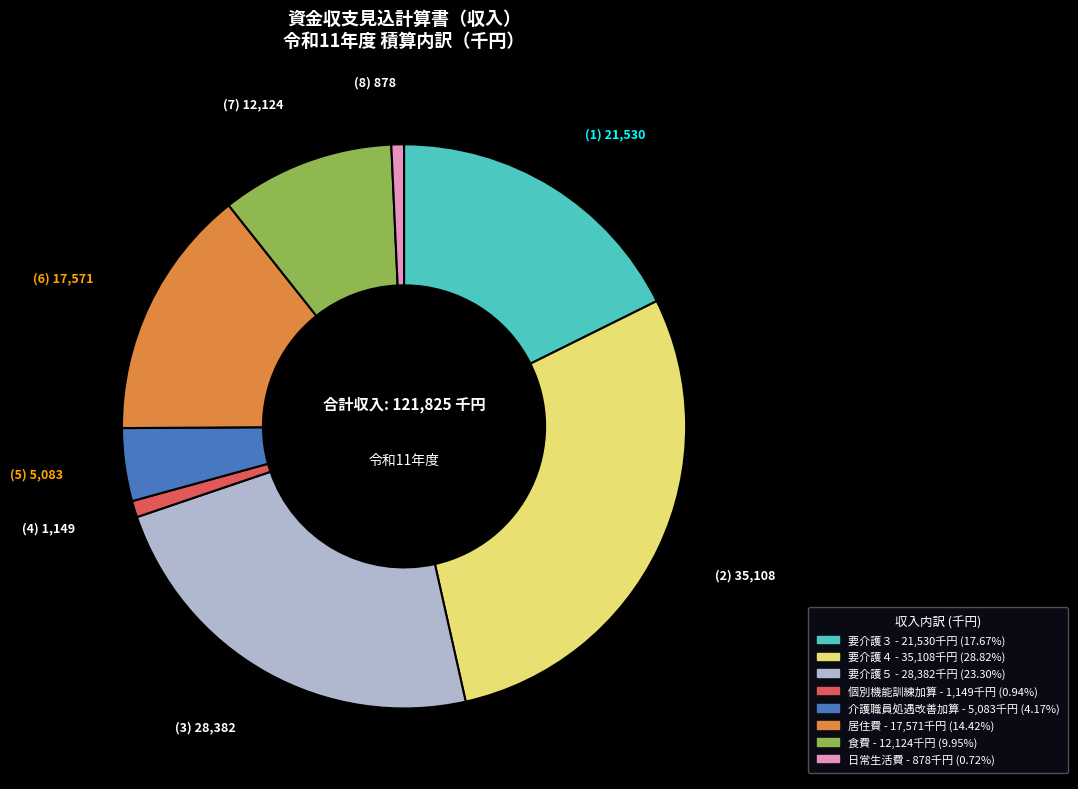

Combined, do 要介護４ and 日常生活費 account for over 50%?

No